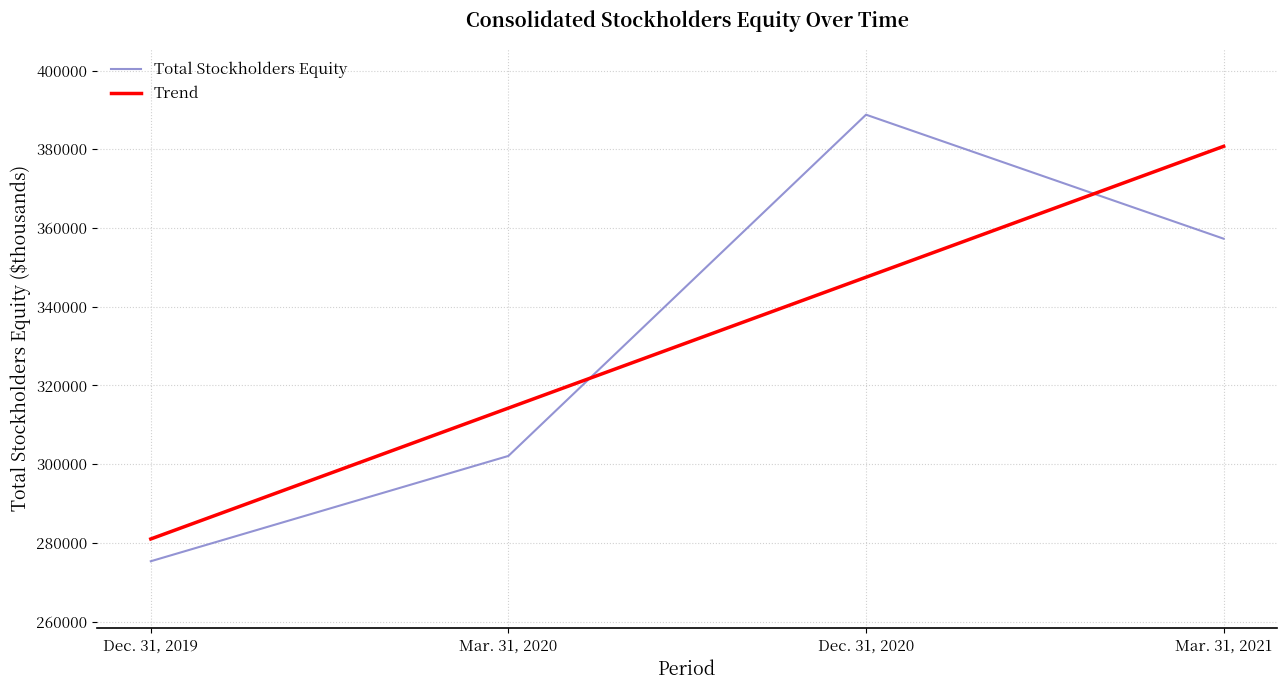

At which category does the chart reach its peak across all series?

Dec. 31, 2020